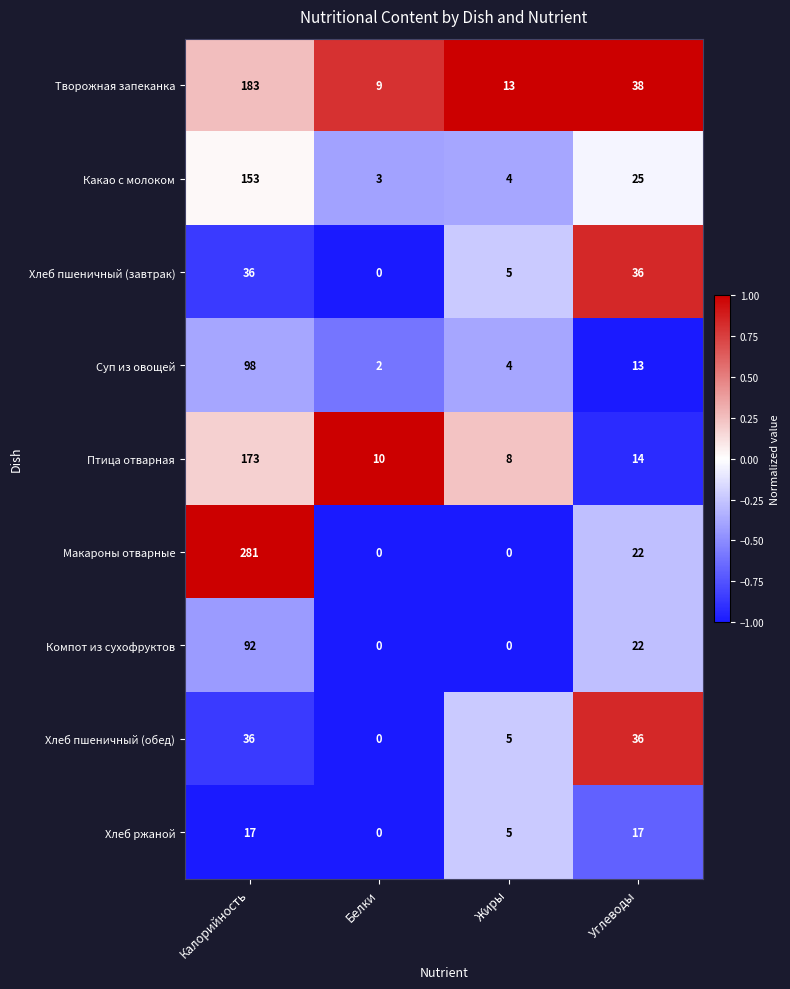

Rank the categories by Суп из овощей value from lowest to highest.

Белки, Жиры, Углеводы, Калорийность